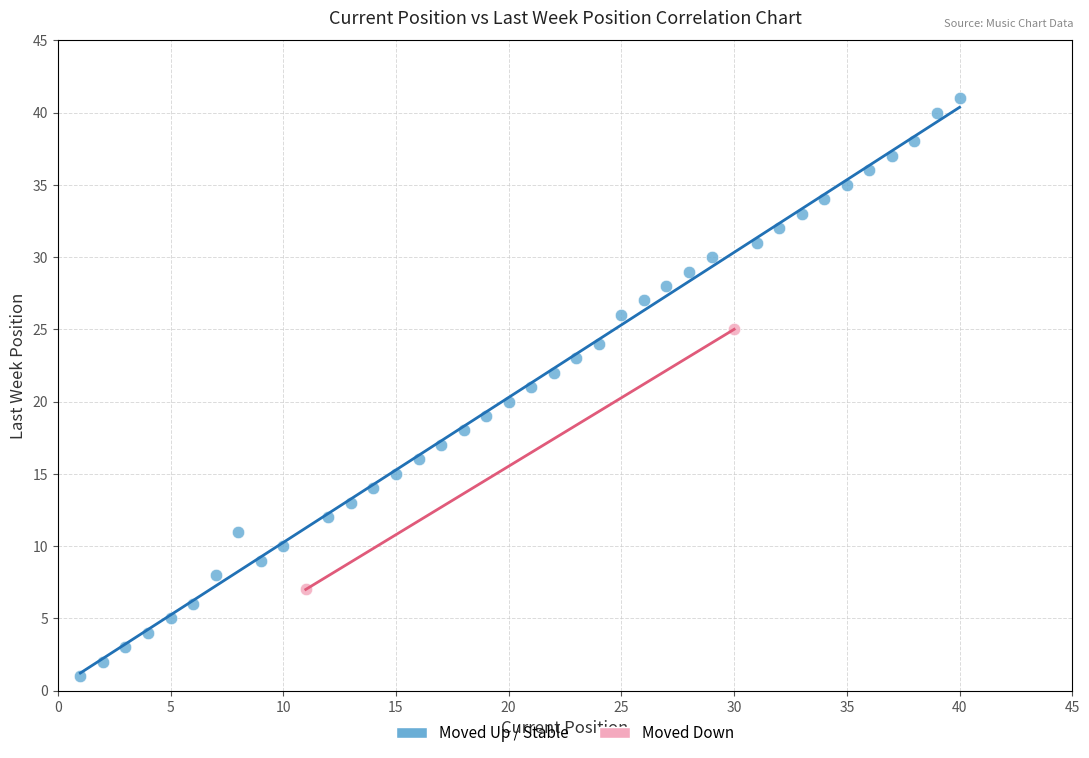

Which series contains the lowest Y value?

Moved Up / Stable